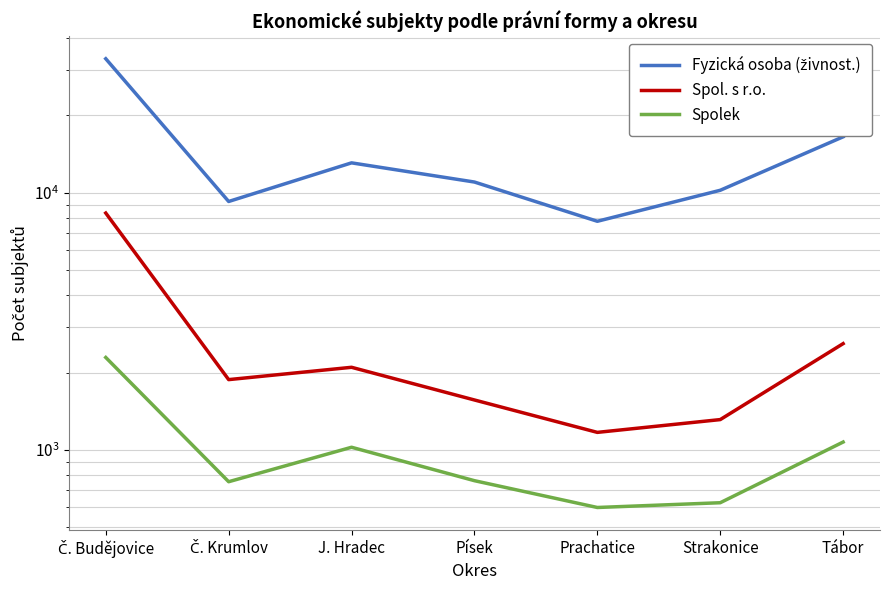

What position from the right is Písek?

4